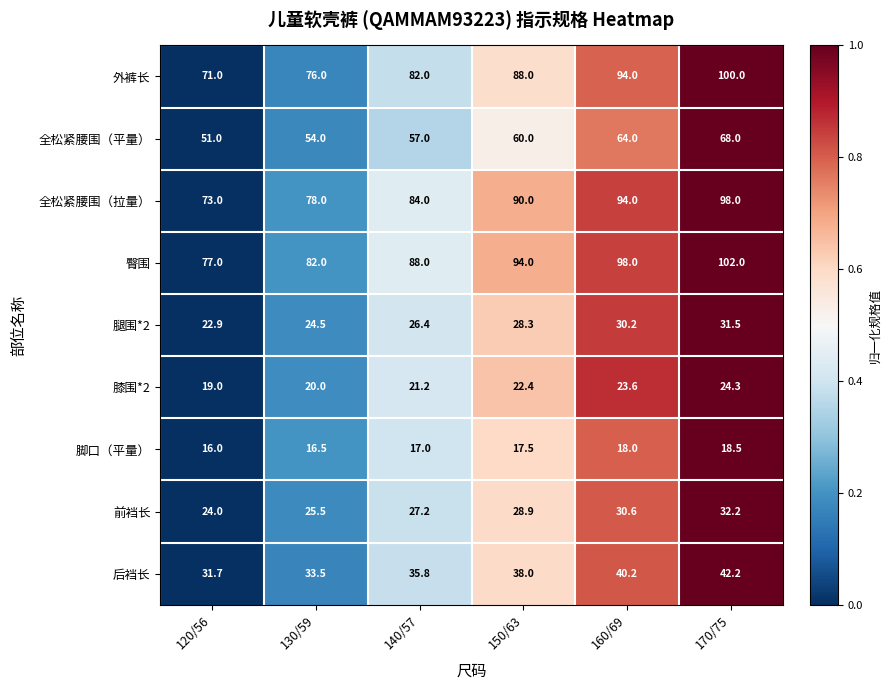

What is the average value of the 全松紧腰围（拉量） series?

86.2